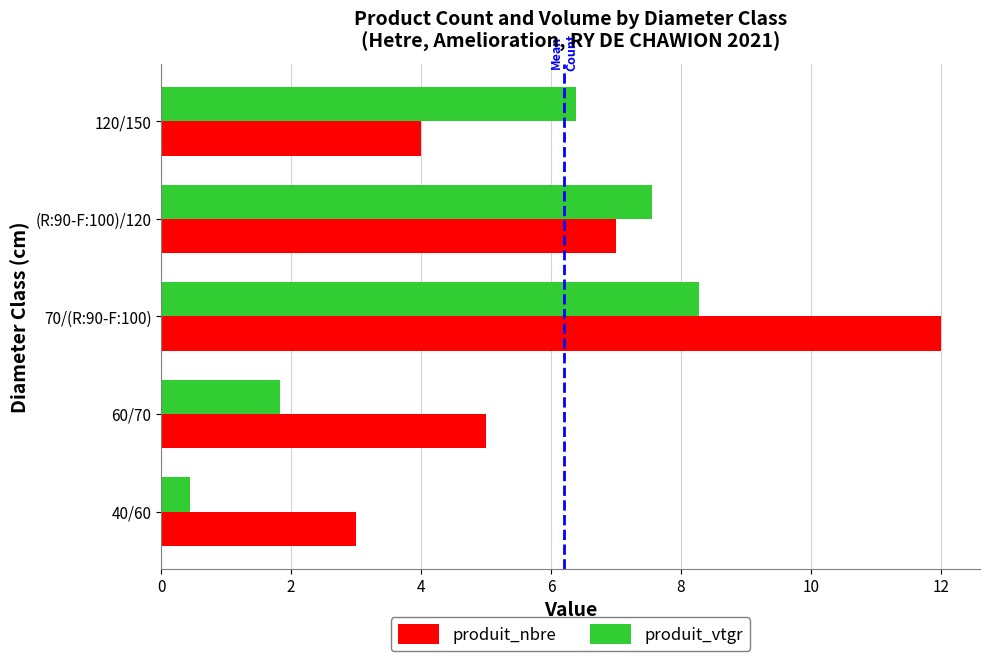

True or false: produit_vtgr has a value of 7.5 at (R:90-F:100)/120.

True